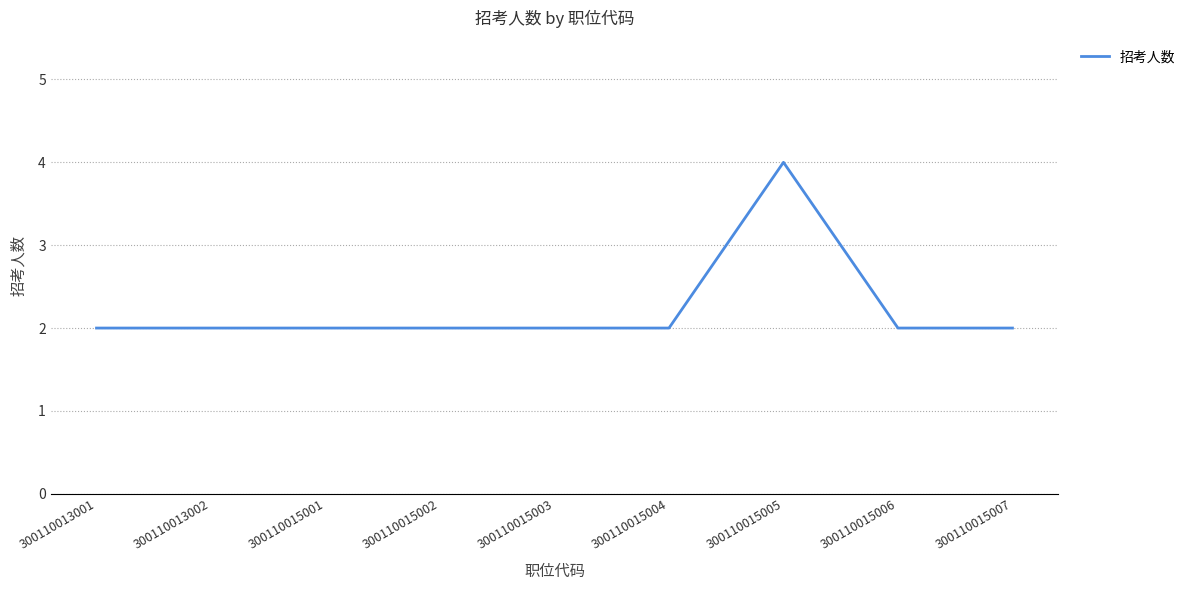

Approximately how many times larger is the value at 300110015001 compared to 300110013001?

1.0